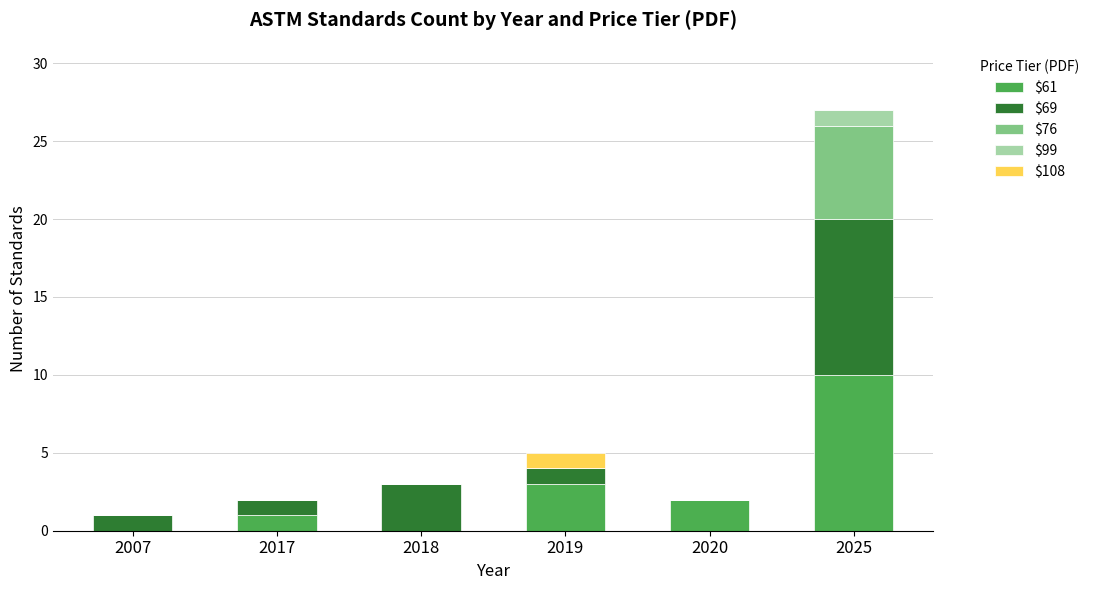

At which label does $61 reach its peak?

2025